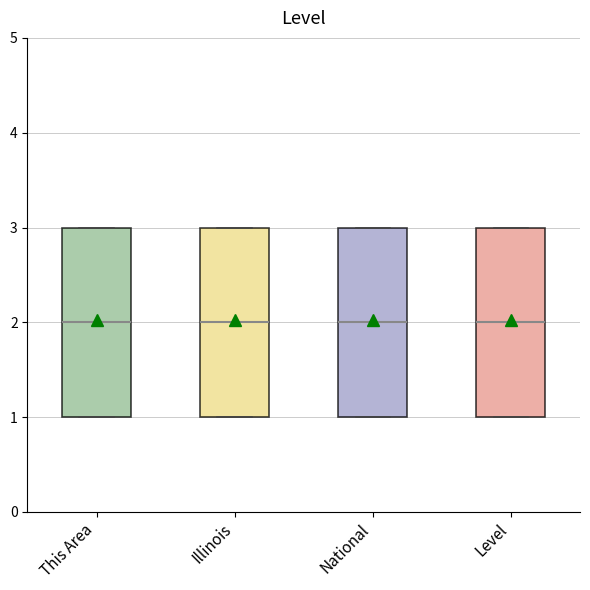

Where does the median line of the box for National sit on the y-axis? The values are not printed on the chart, so give them approximately, as read against the axis.

2